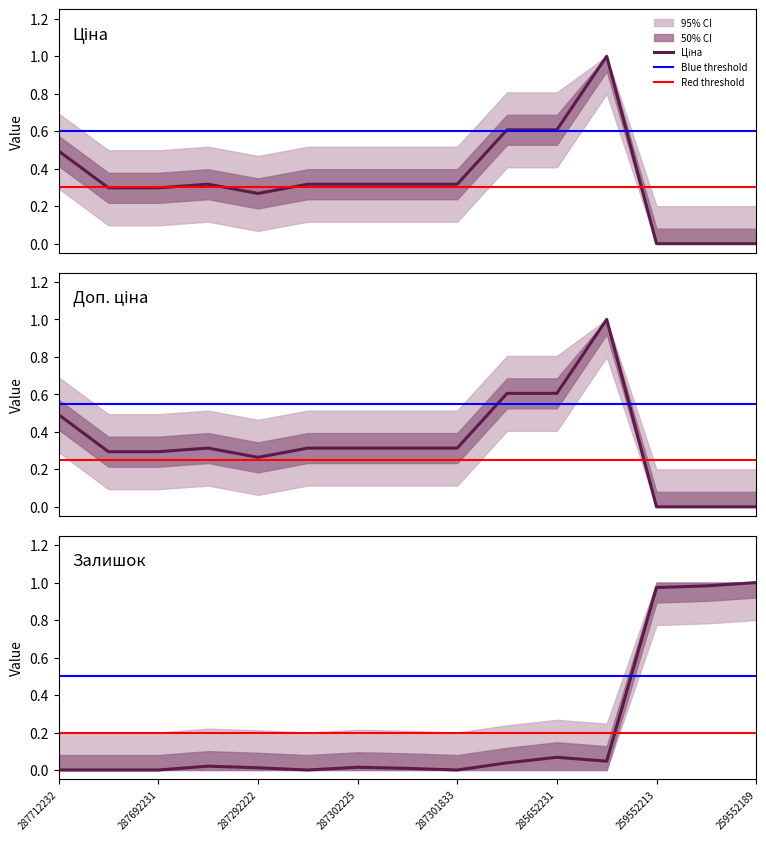

At which category does Ціна reach its first local valley?

287292222